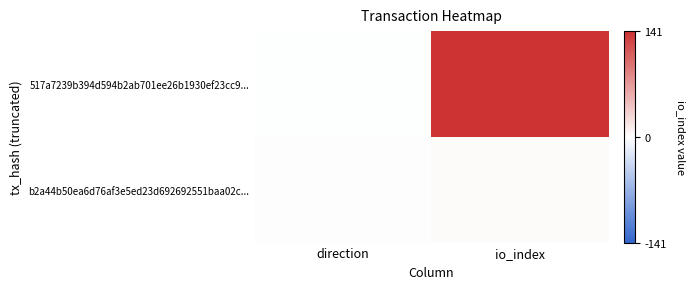

What is the spread (max minus min) of values at direction?

2